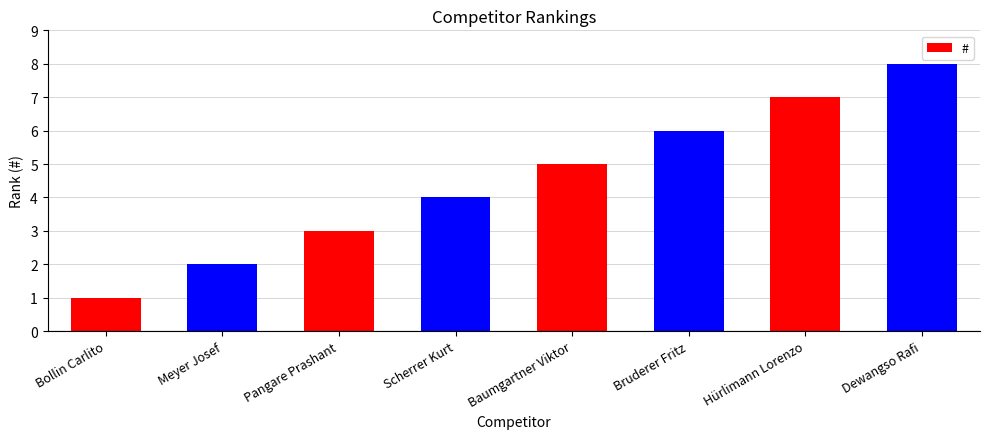

Count the values in the range 3 to 7.

5